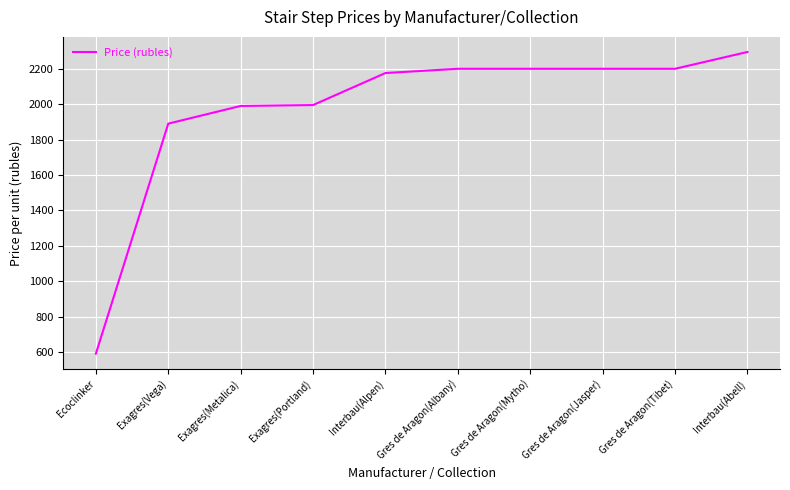

What is the smallest value displayed?

590